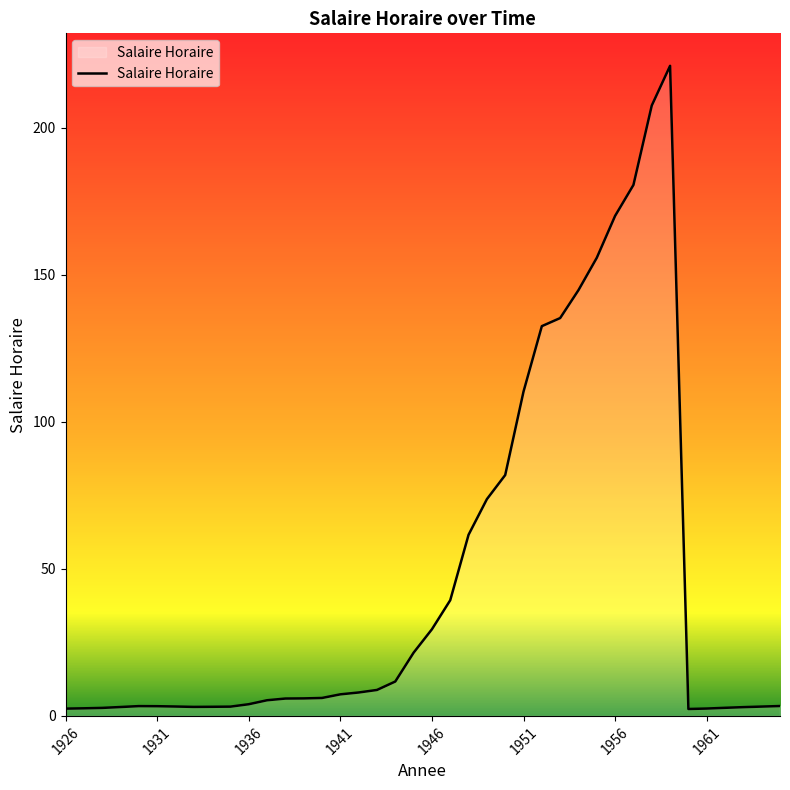

What is the maximum value shown in the chart?

221.0